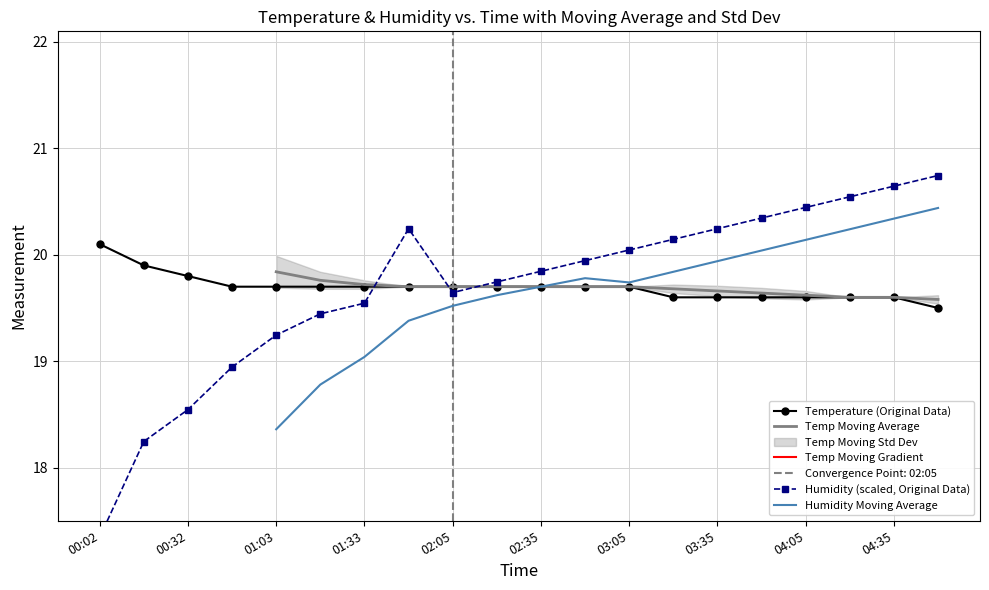

Which category has the lowest value across all series?

00:02